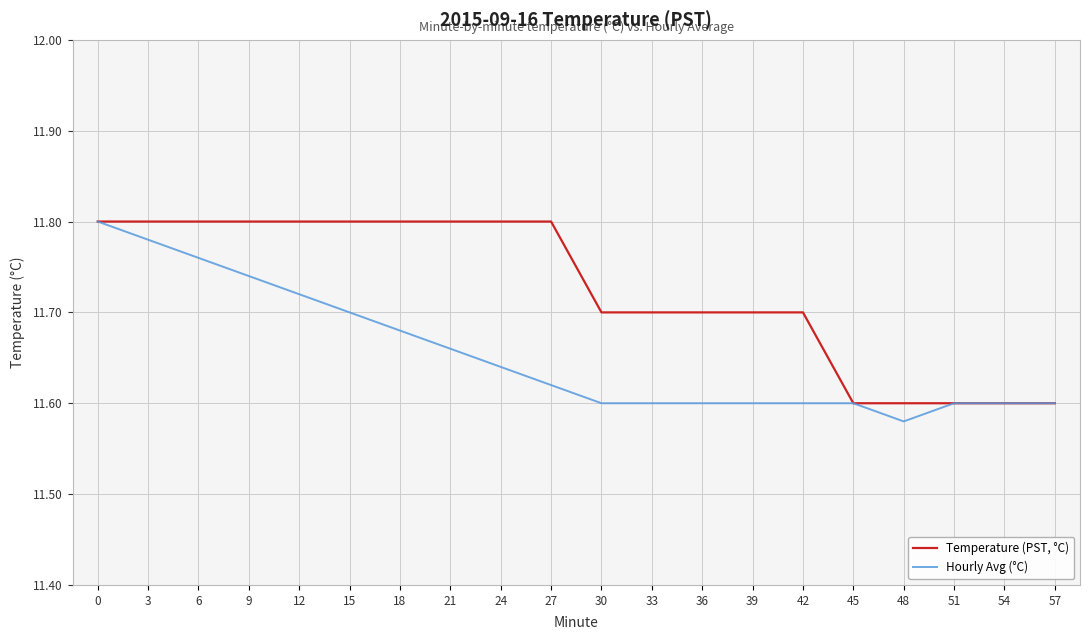

At which label does Hourly Avg (°C) reach its minimum?

48